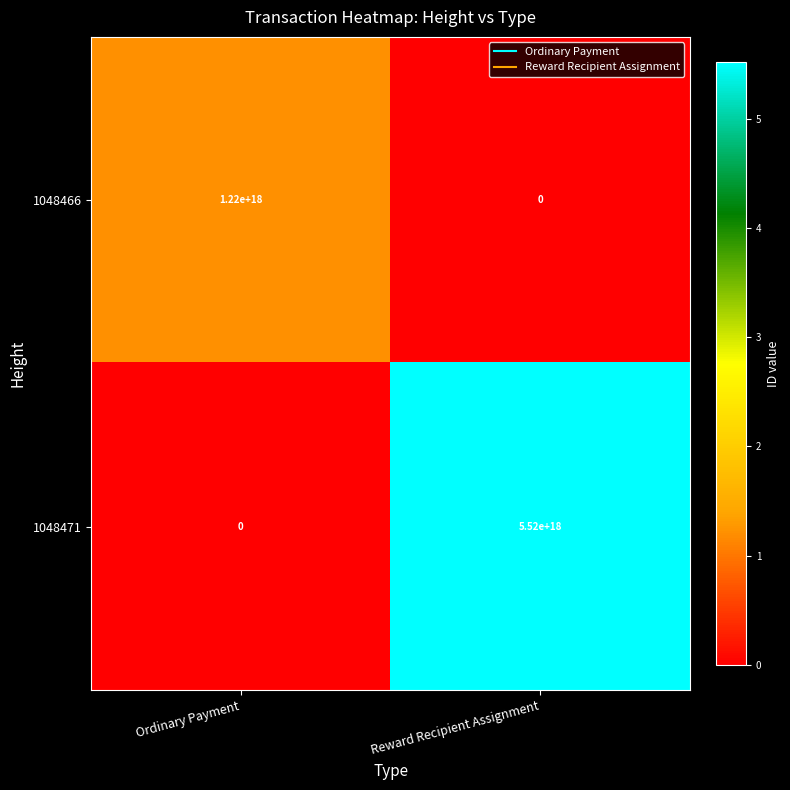

The value of 1048466 at Reward Recipient Assignment is 562036698264806016. True or false?

False